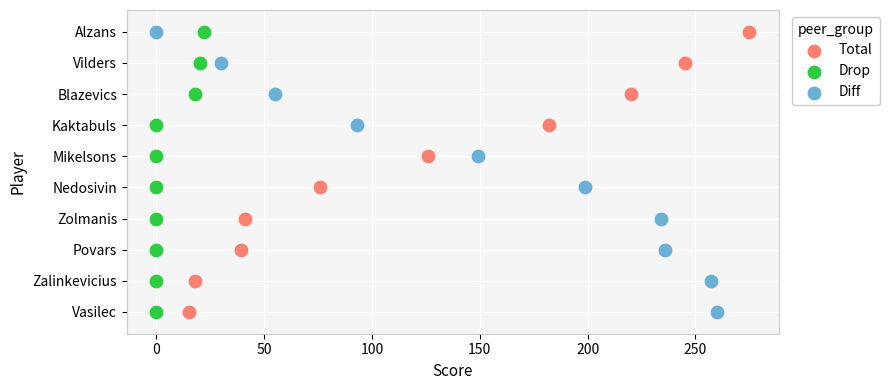

What are all the series names shown in the legend?

Total, Drop, Diff